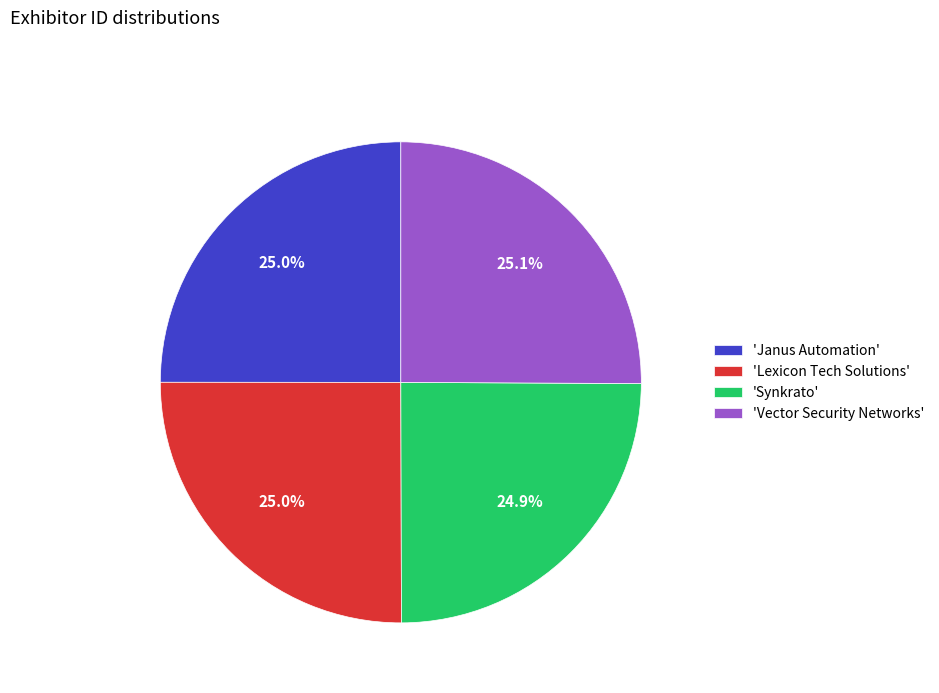

Is 'Vector Security Networks' the majority of the pie?

No